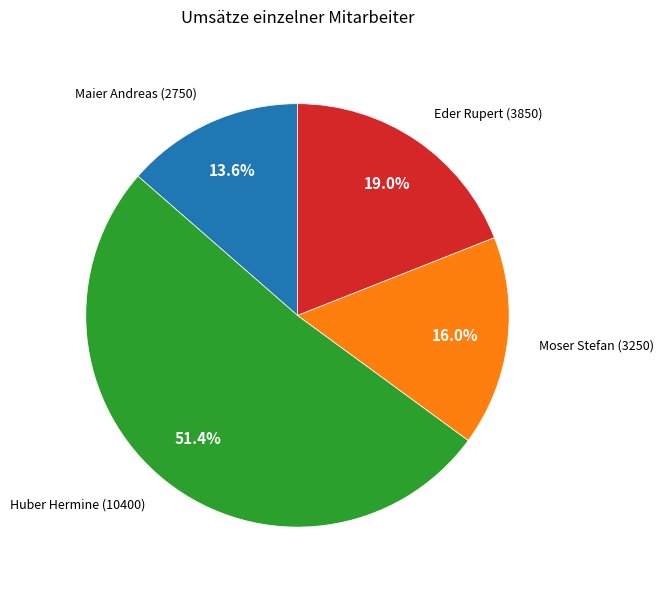

Is there any slice that represents more than half of the pie?

Yes